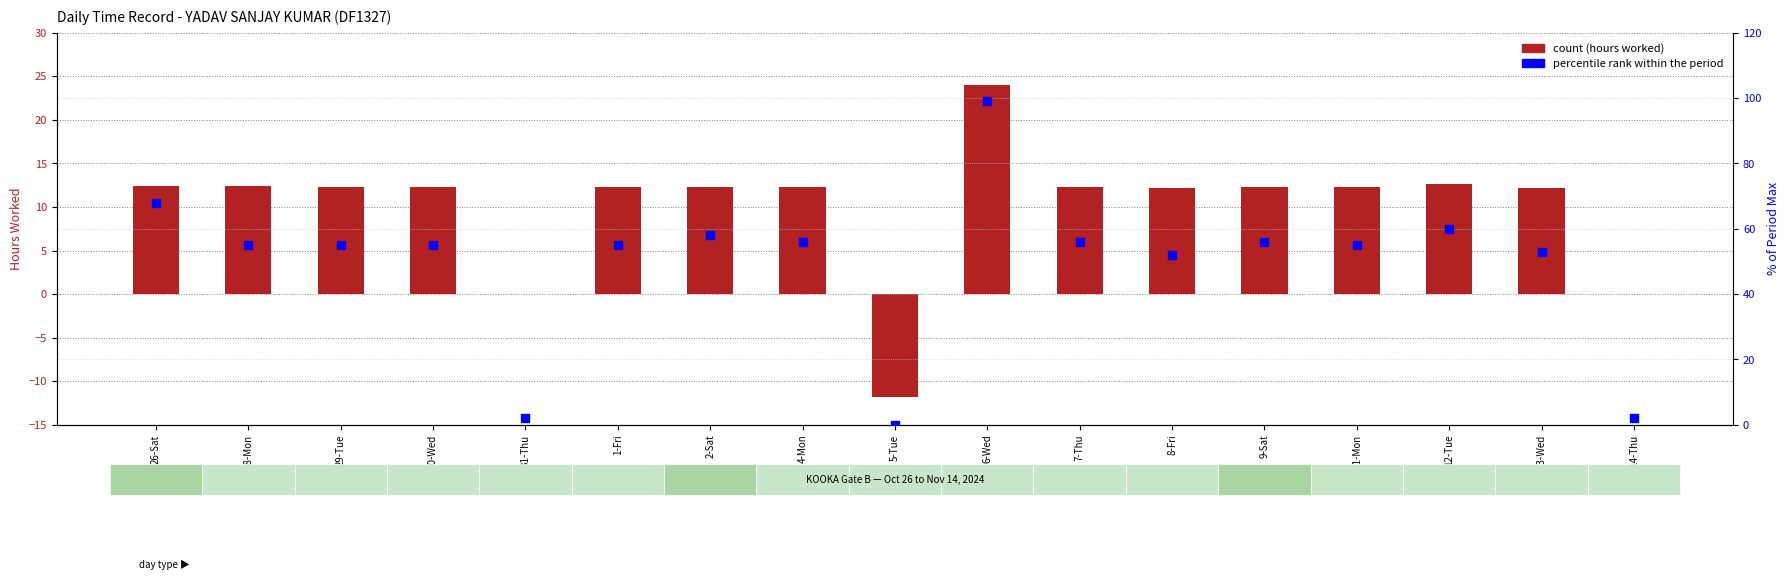

Which series has the largest total across all categories?

percentile rank within the period